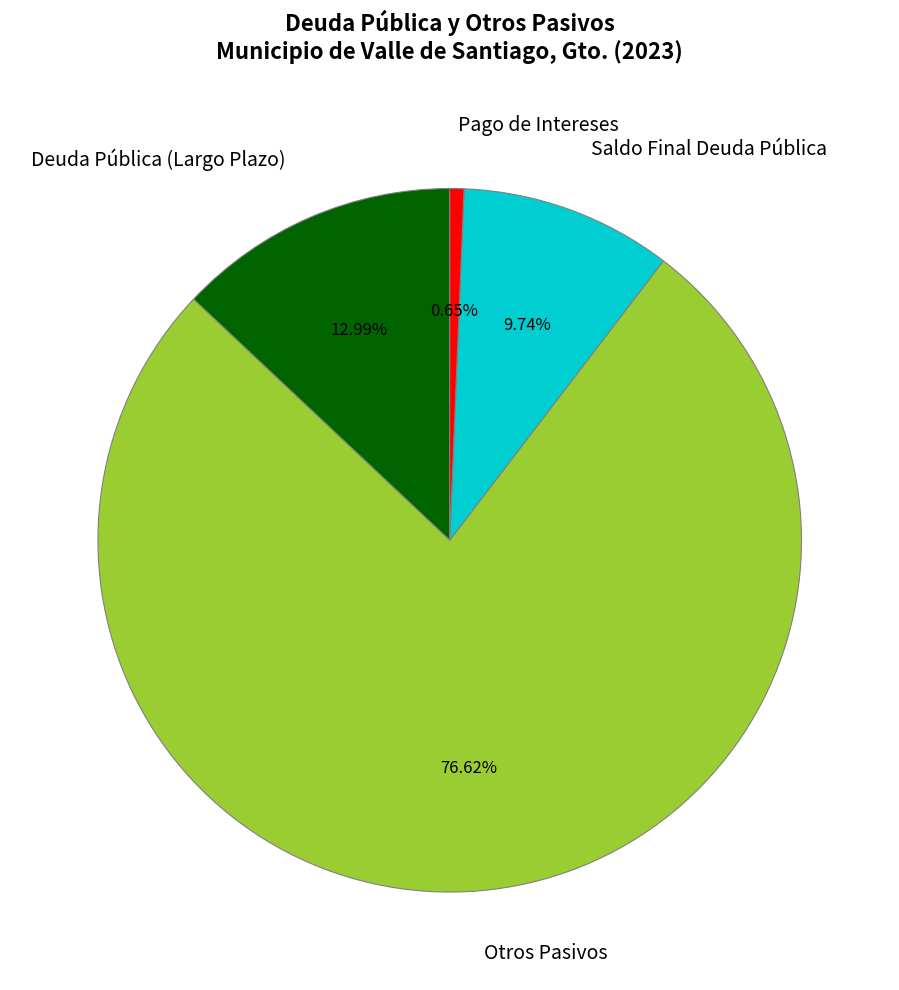

Does any single category account for the majority?

Yes